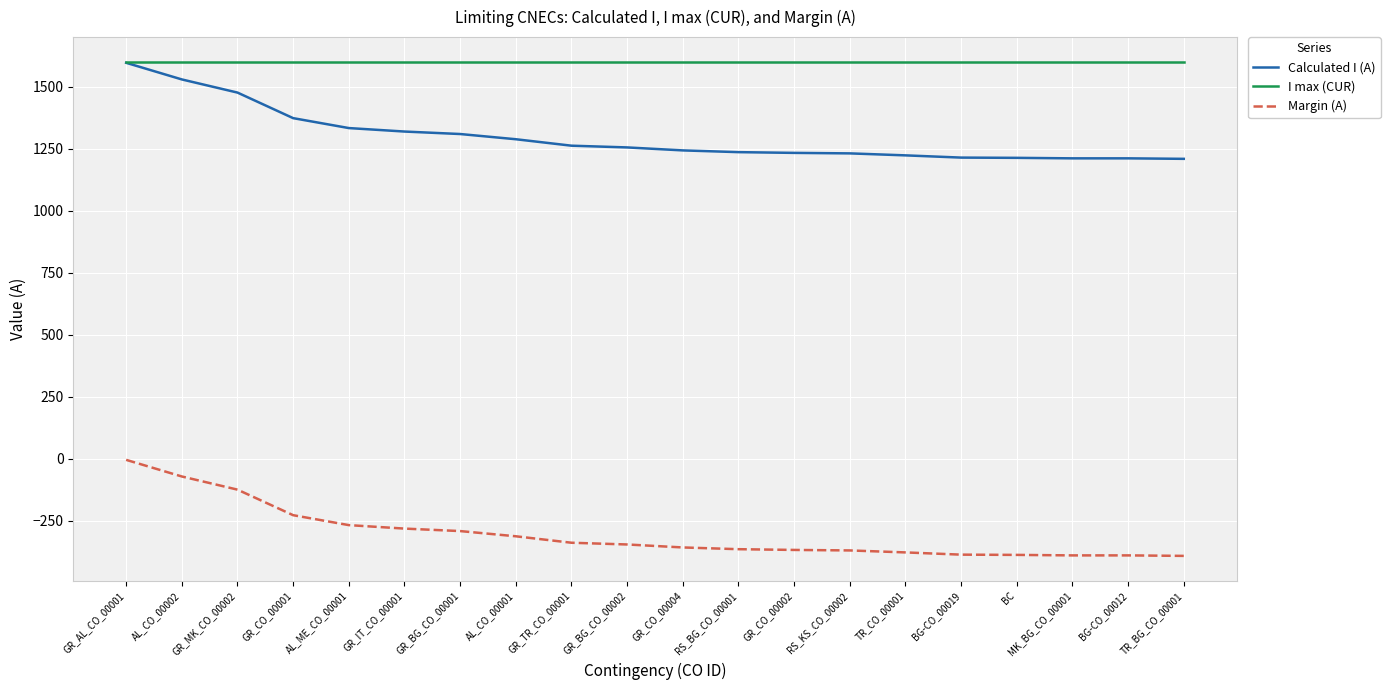

True or false: Margin (A) and Calculated I (A) cross at least once.

False